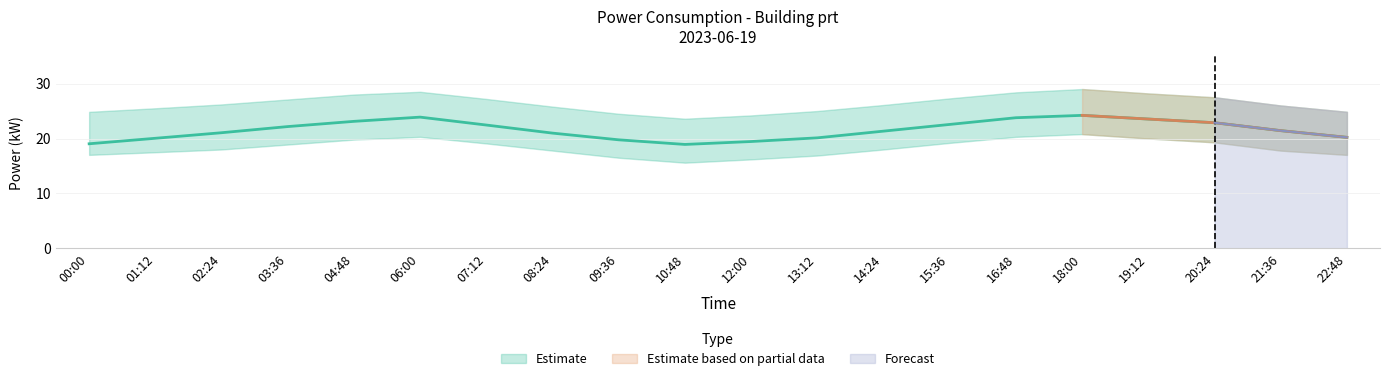

How many lines are shown in the chart?

3